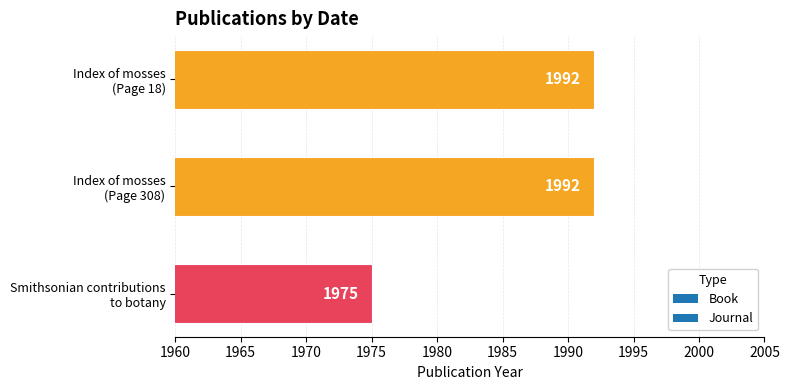

What is the value of the 1st bar from the top?

1992